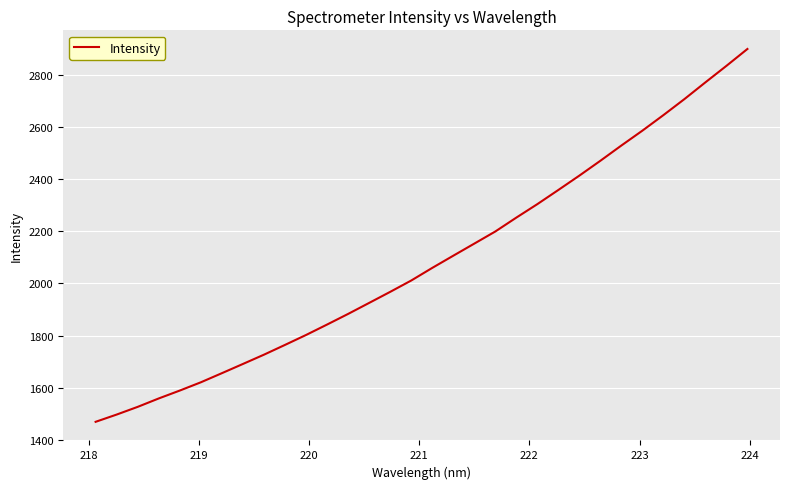

How many values exceed 2059?

16